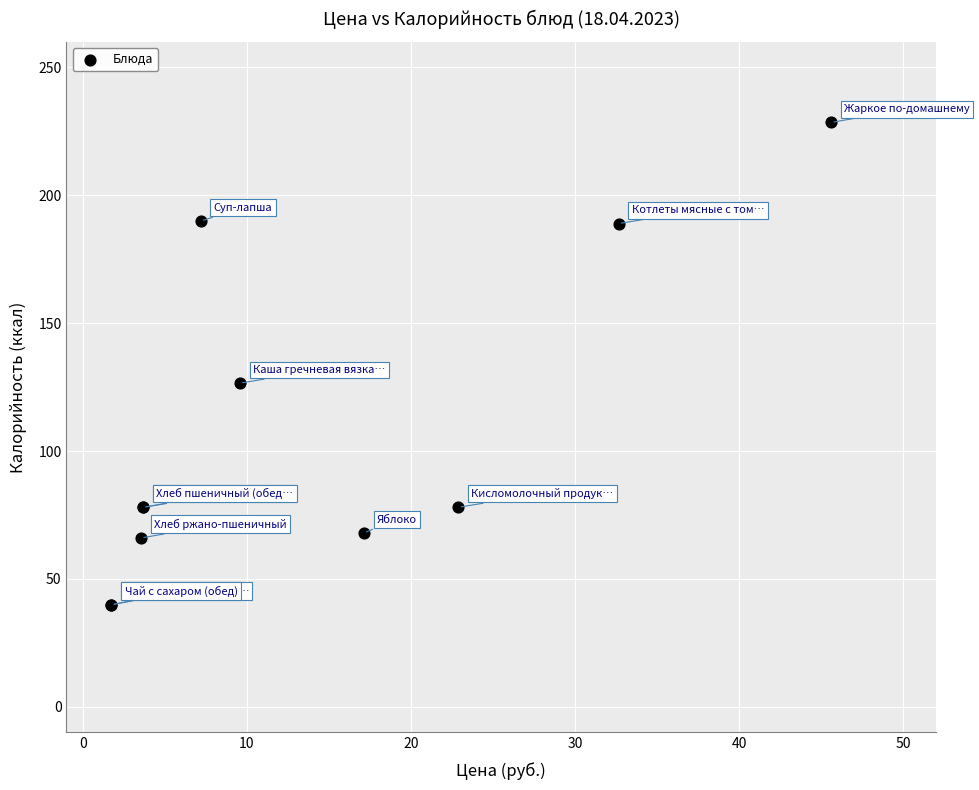

What Y value in the scatter plot is closest to 134?

126.5